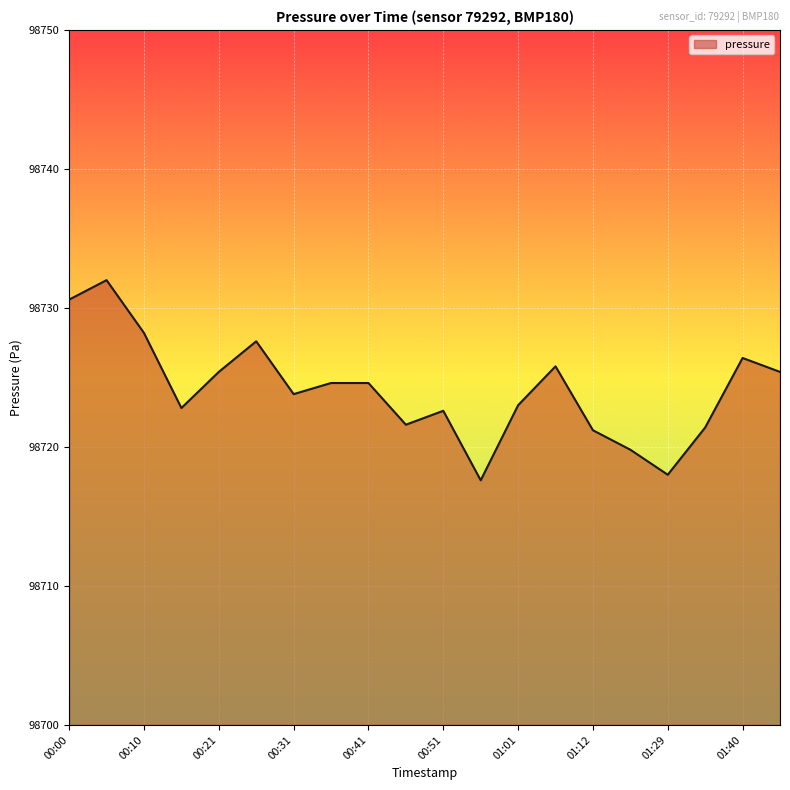

What is the smallest value displayed?

98717.6